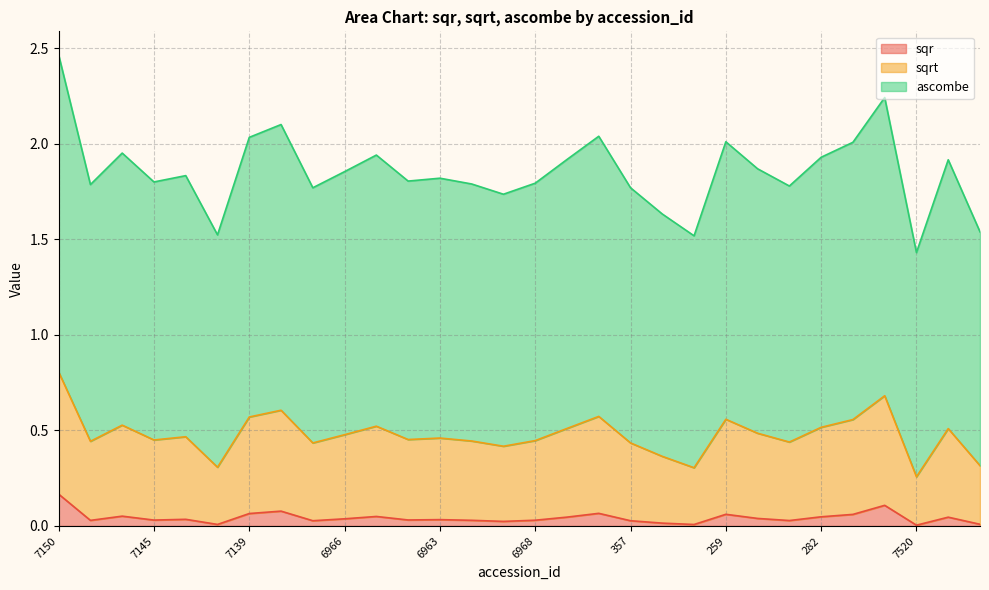

Which category has the highest value across all series?

7150